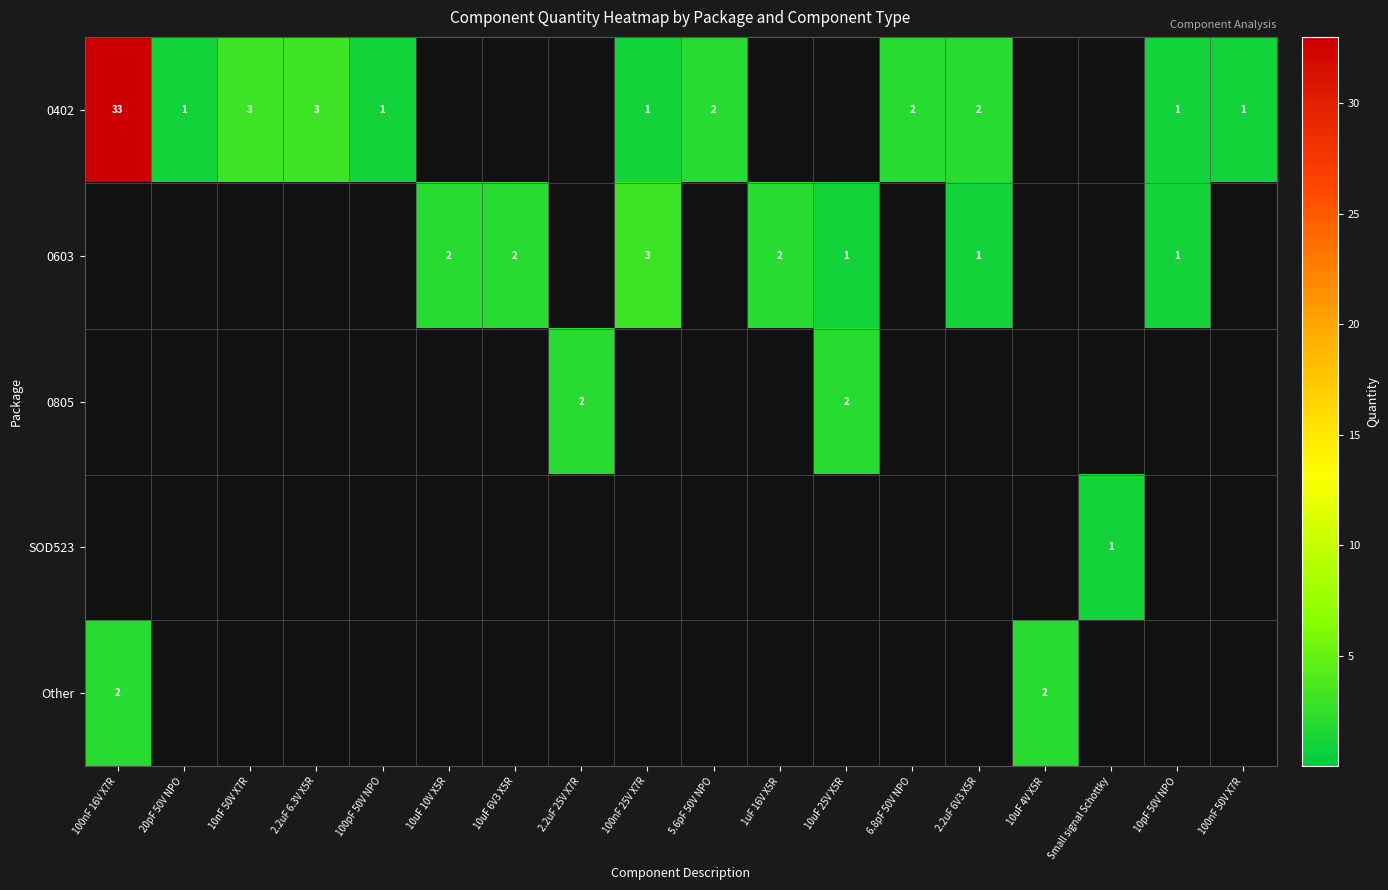

Is it true that 0402 equals 3 at 2.2uF 6.3V X5R?

True